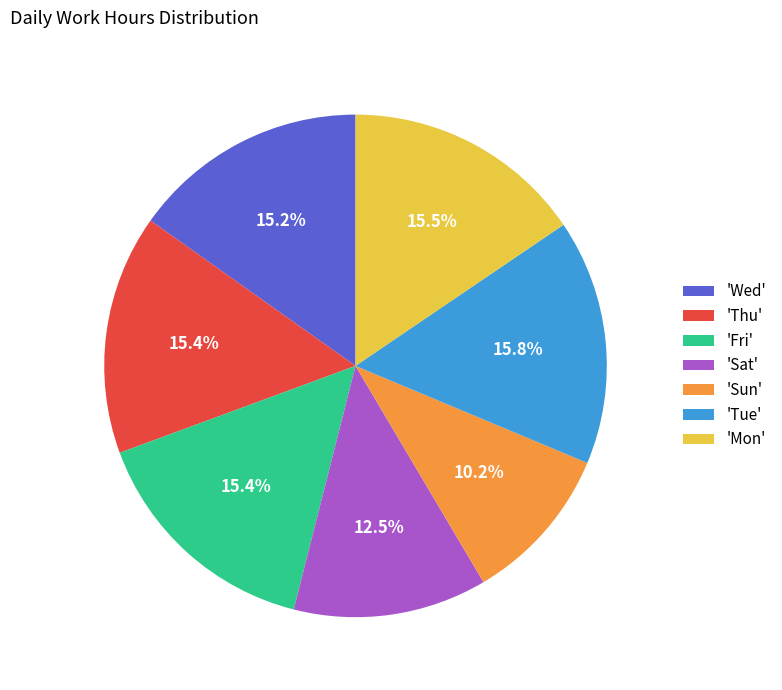

Approximately how many times larger is the value at 'Sun' compared to 'Fri'?

0.7